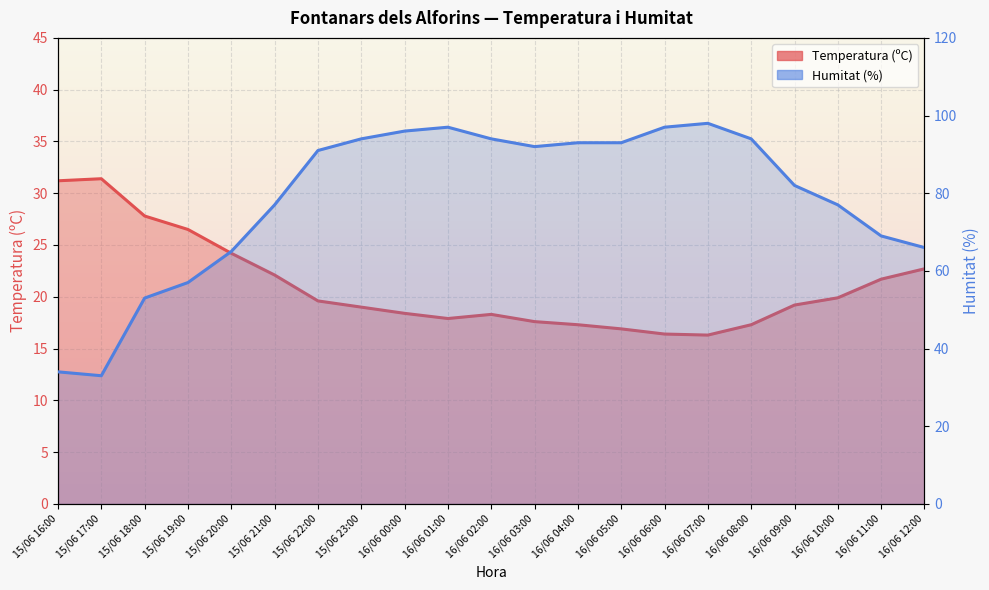

Reading left to right, extract all data points from this chart.

Temperatura (ºC): 31.2	31.4	27.8	26.5	24.2	22.1	19.6	19.0	18.4	17.9	18.3	17.6	17.3	16.9	16.4	16.3	17.3	19.2	19.9	21.7	22.7
Humitat (%): 34.0	33.0	53.0	57.0	65.0	77.0	91.0	94.0	96.0	97.0	94.0	92.0	93.0	93.0	97.0	98.0	94.0	82.0	77.0	69.0	66.0